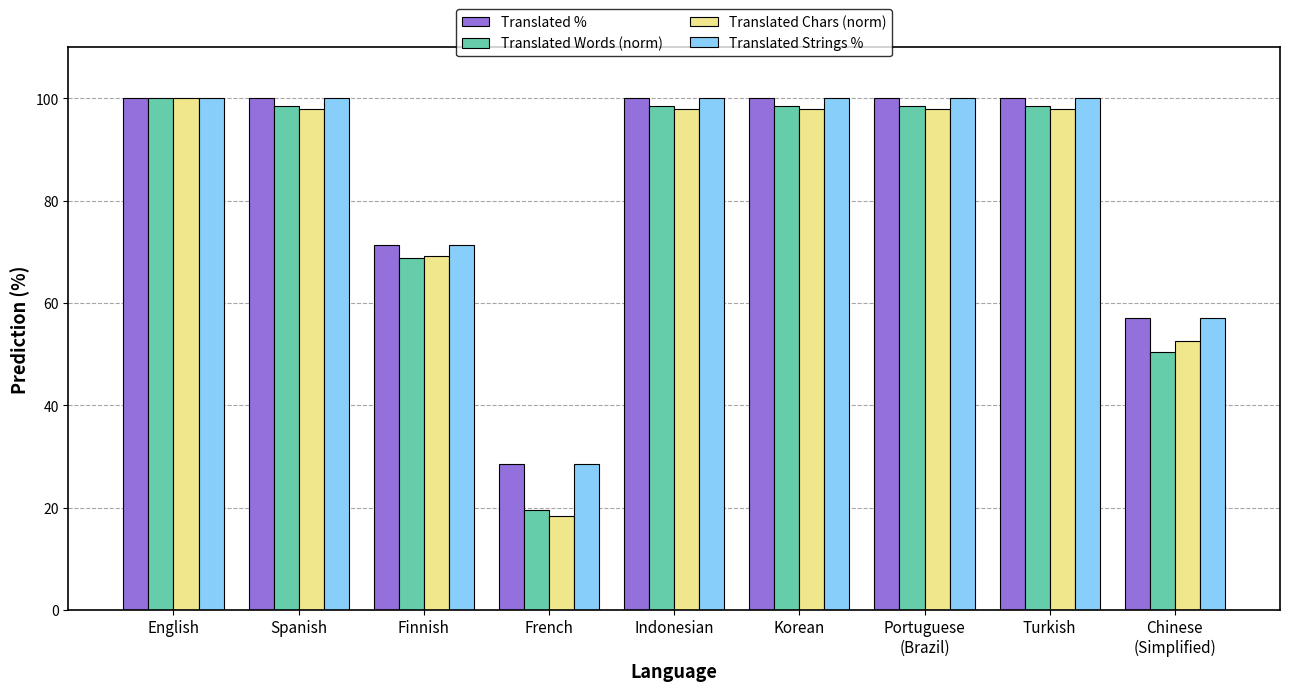

What is the total value across all series at English?

400.0